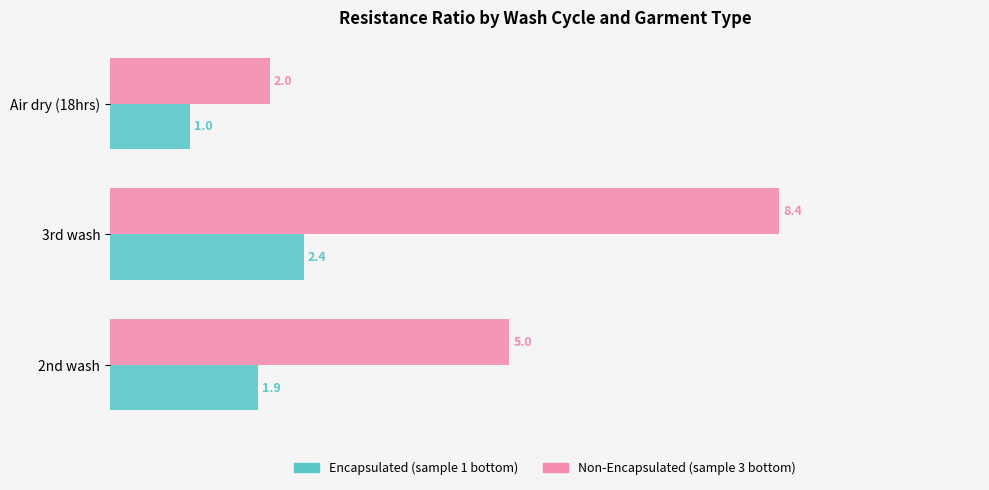

Which series has the largest range (max minus min)?

Non-Encapsulated (sample 3 bottom)